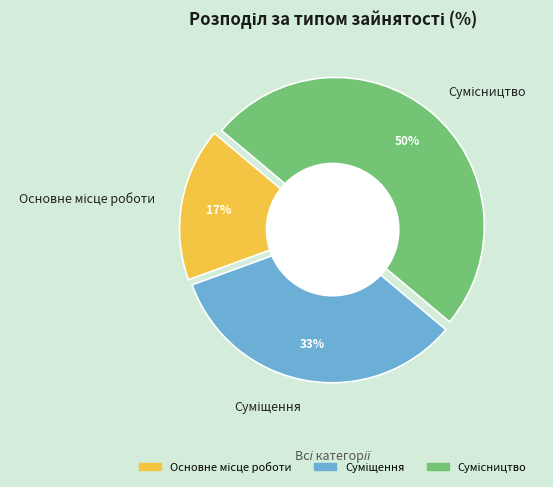

Is Суміщення the majority of the pie?

No